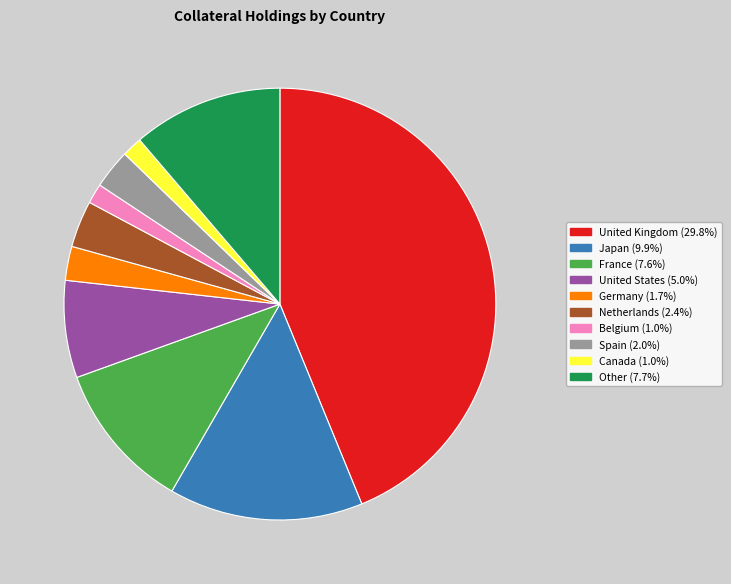

Does France account for over 50% of the chart?

No